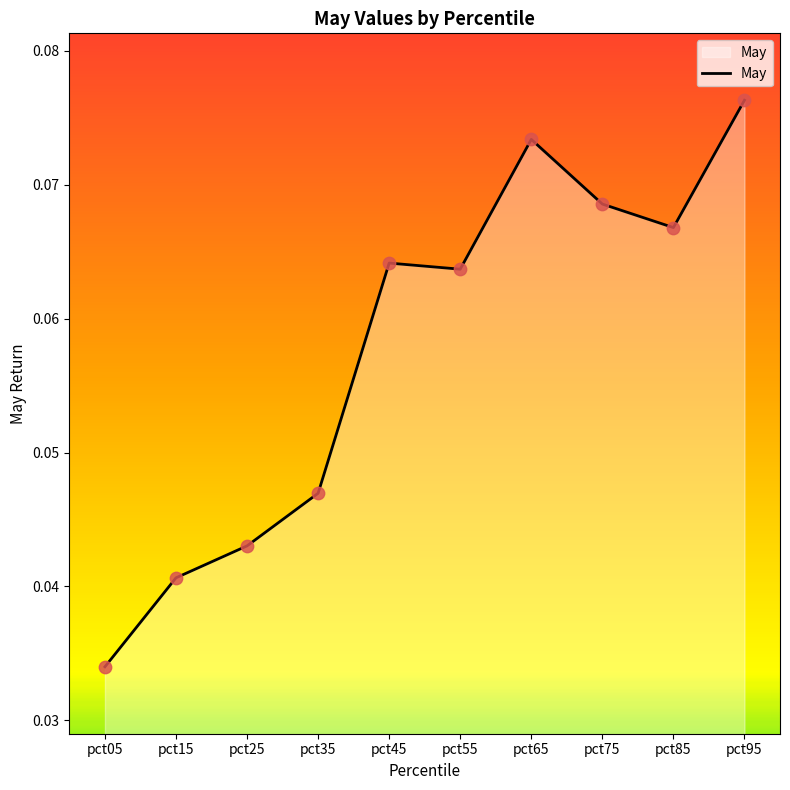

Between pct45 and pct35, which is larger?

pct45